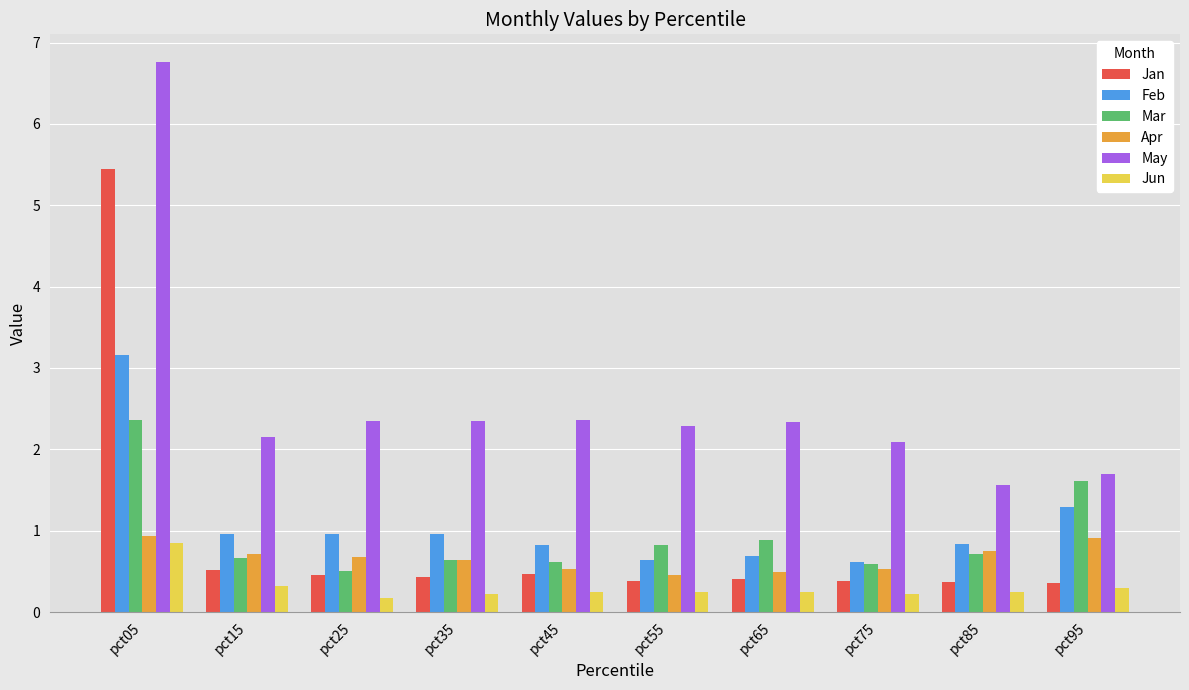

Which series has the widest spread of values?

May